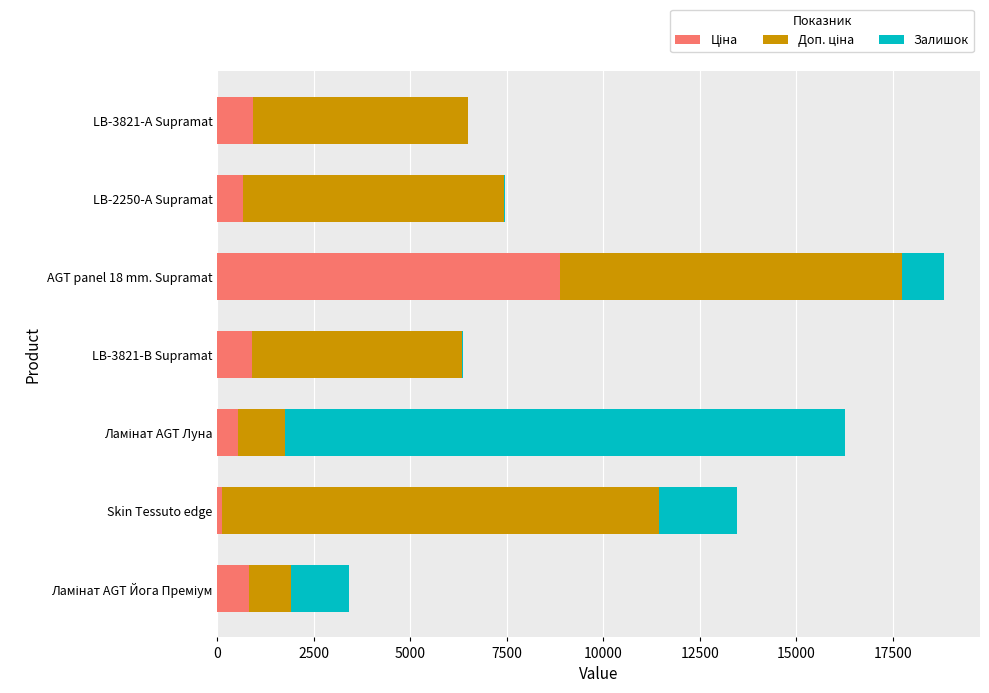

At which category is the sum across all series the highest?

AGT panel 18 mm. Supramat